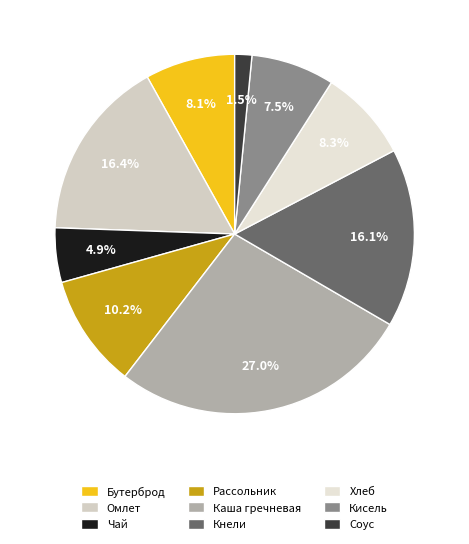

Combined, do Каша гречневая and Хлеб account for over 50%?

No